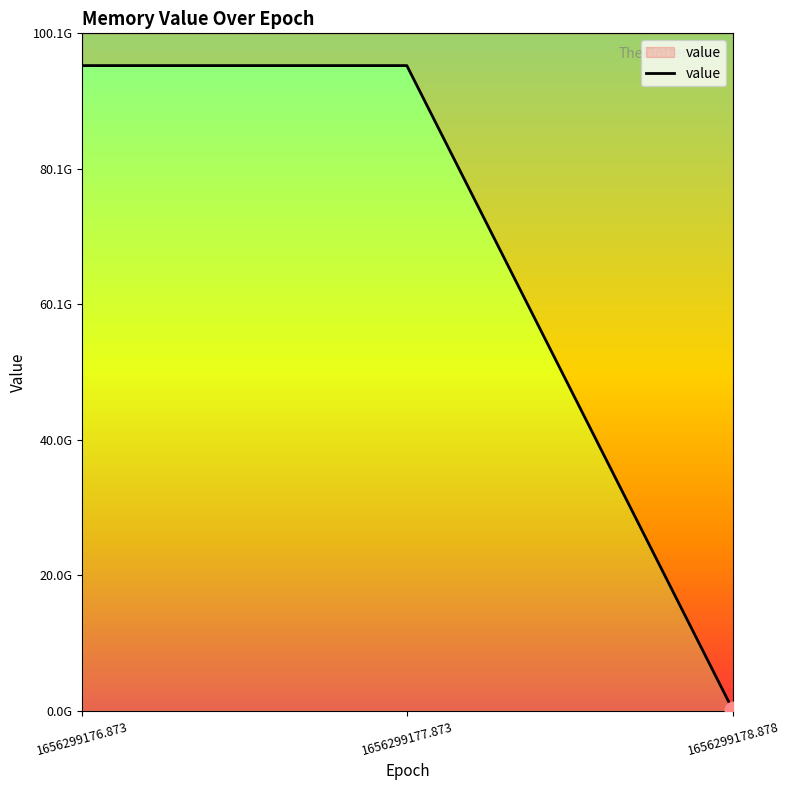

Rank the categories by value from lowest to highest.

1656299178.878, 1656299176.873, 1656299177.873